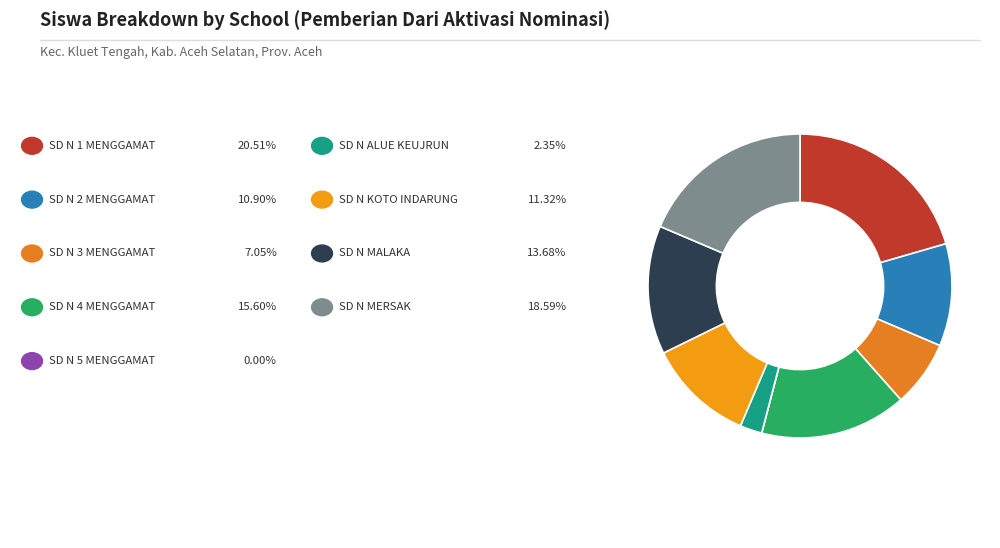

Which category has the smallest portion of the pie?

SD NEGERI 5 MENGGAMAT